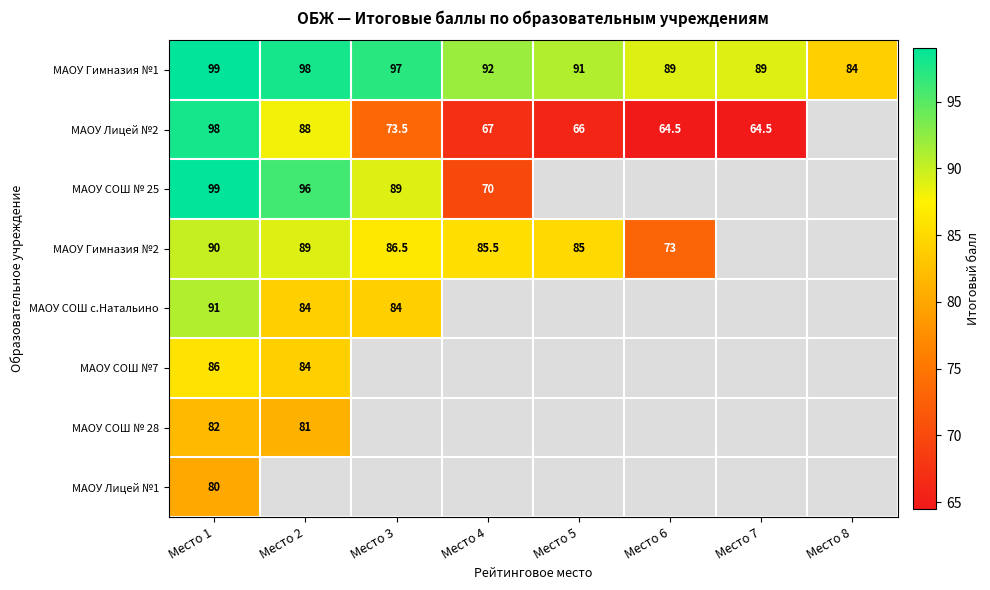

What is the total value across all series at Место 1?

725.0